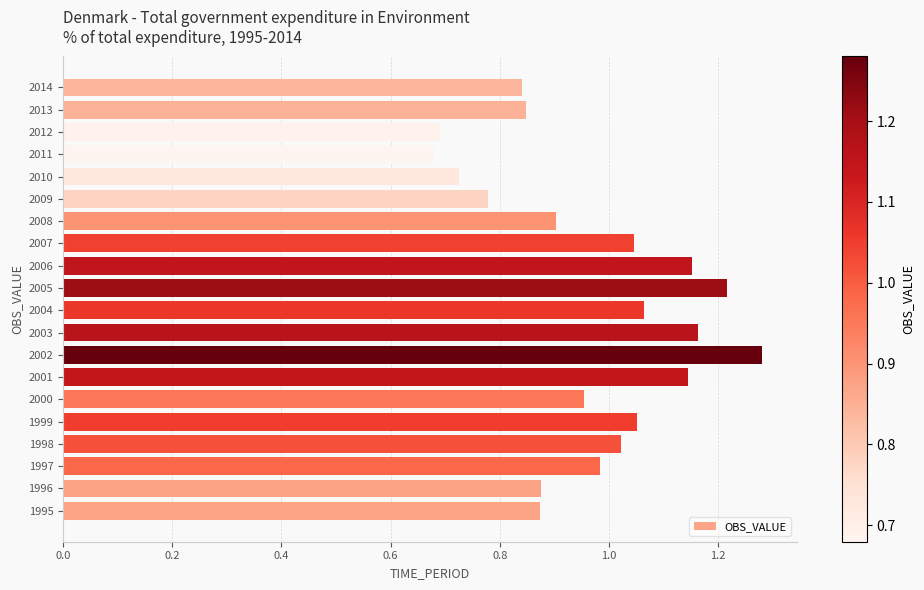

At which category does the chart reach its peak across all series?

2002